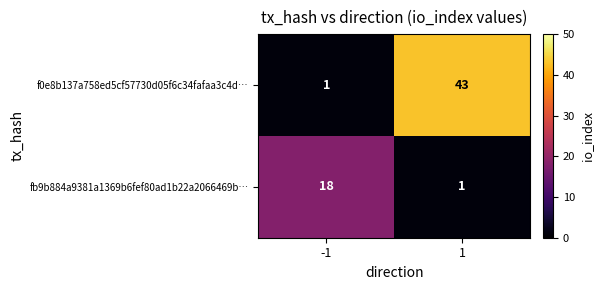

List the series in order of their overall mean, highest first.

f0e8b137a758ed5cf57730d05f6c34fafaa3c4d…, fb9b884a9381a1369b6fef80ad1b22a2066469b…